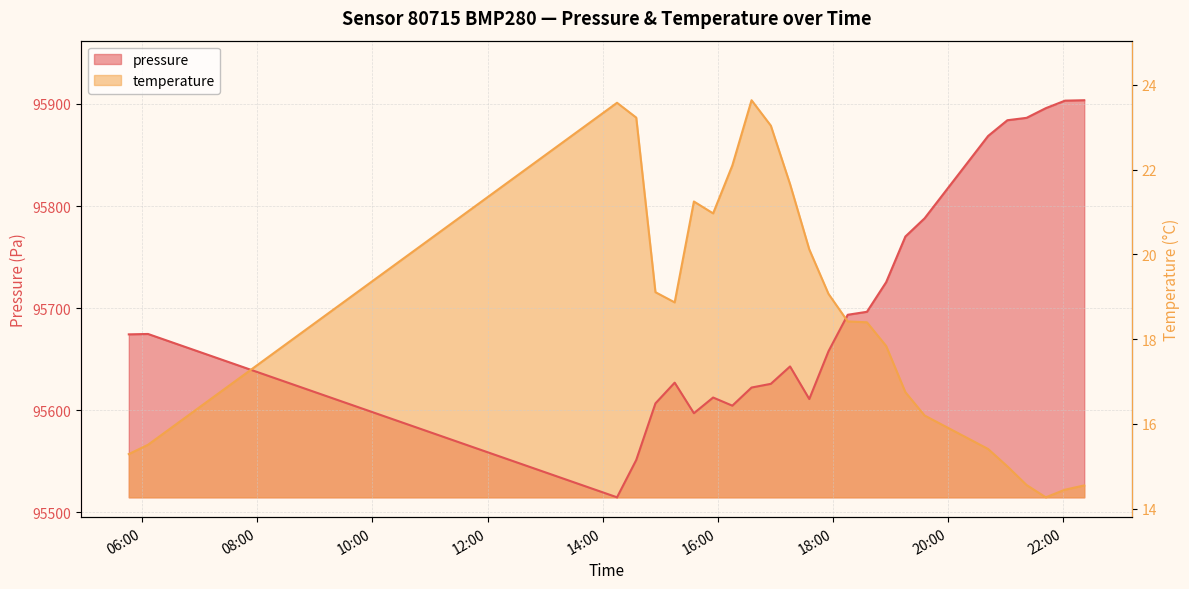

Which series has the largest total across all categories?

pressure